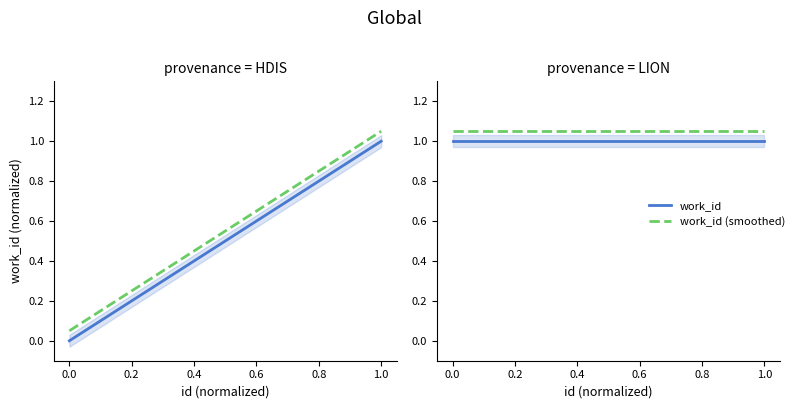

True or false: work_id (smoothed) and work_id cross at least once.

False